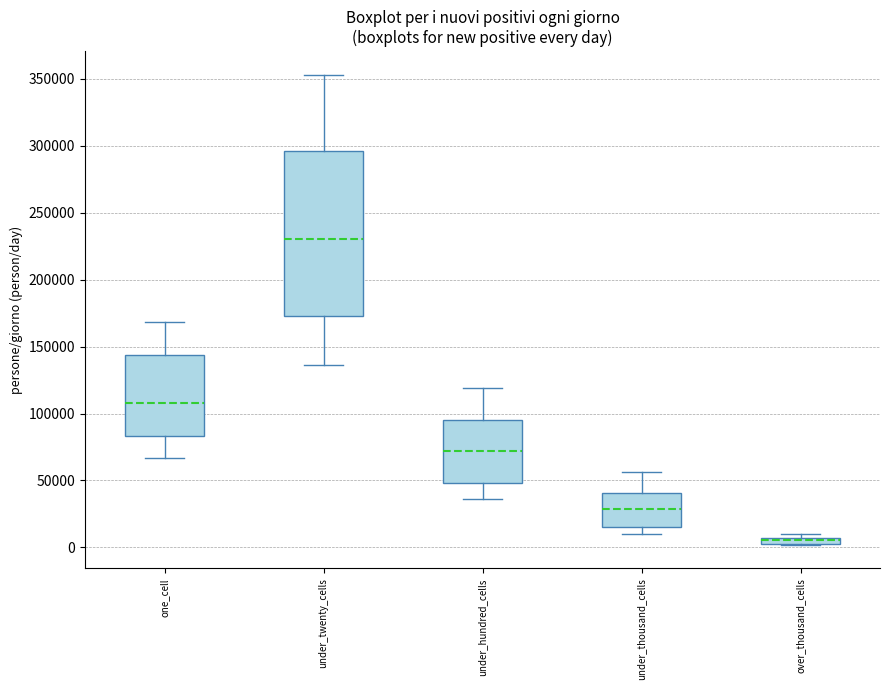

Which box is the tallest, from its lower edge to its upper edge?

under_twenty_cells